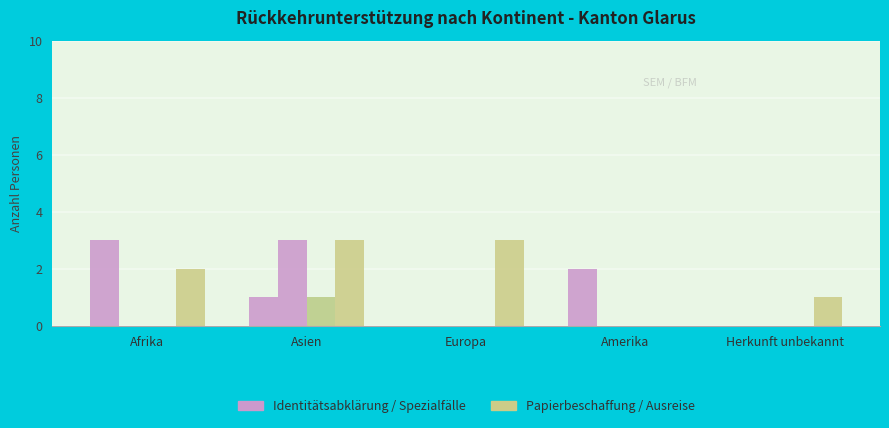

Reading left to right, transcribe all the data shown in this chart.

Identitätsabklärung (Total RU): Afrika=3	Asien=1	Europa=0	Amerika=2	Herkunft unbekannt=0
Papierbeschaffung (Total RU): Afrika=0	Asien=3	Europa=0	Amerika=0	Herkunft unbekannt=0
Ausreiseorganisation (Total RU): Afrika=0	Asien=1	Europa=0	Amerika=0	Herkunft unbekannt=0
Spezialfälle (Total RU): Afrika=2	Asien=3	Europa=3	Amerika=0	Herkunft unbekannt=1